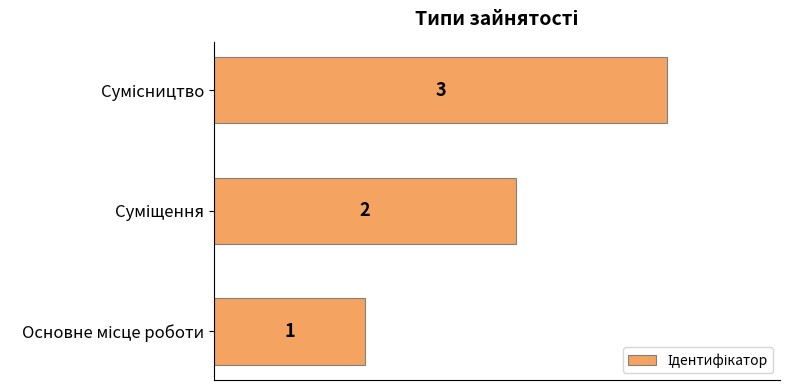

How many values are between 1 and 3?

3